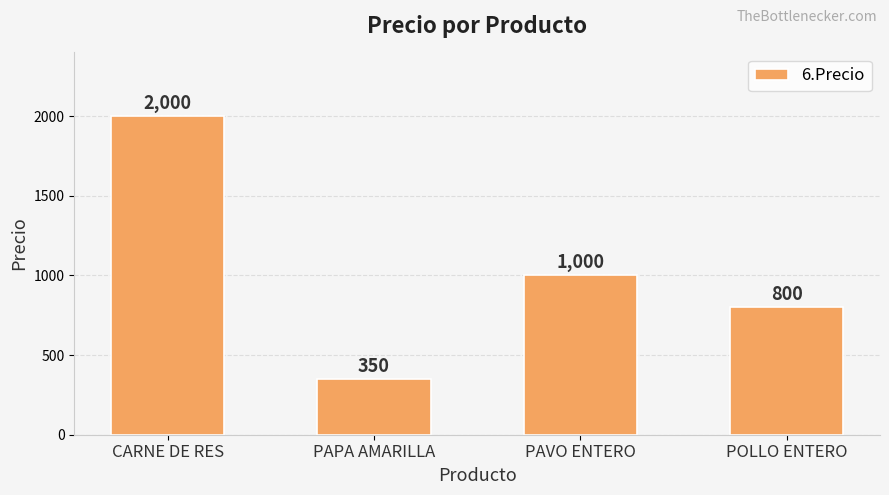

What is the value of the 3rd bar from the left?

1000